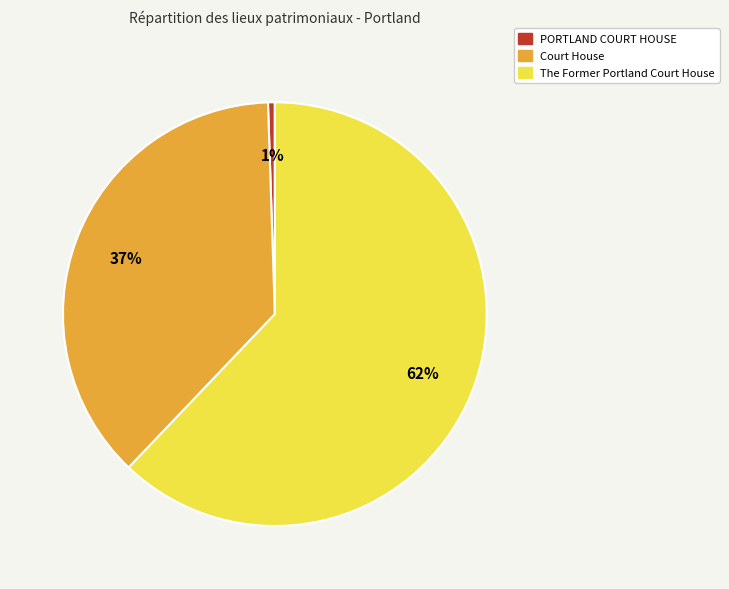

Is it true that PORTLAND COURT HOUSE is 9% of the pie?

False